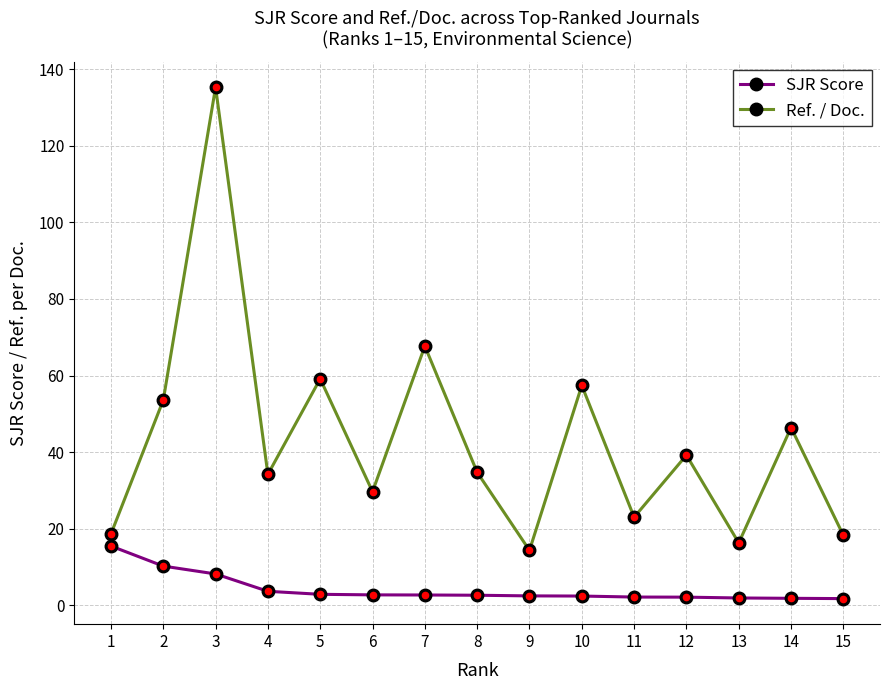

True or false: SJR Score and Ref. / Doc. cross at least once.

False